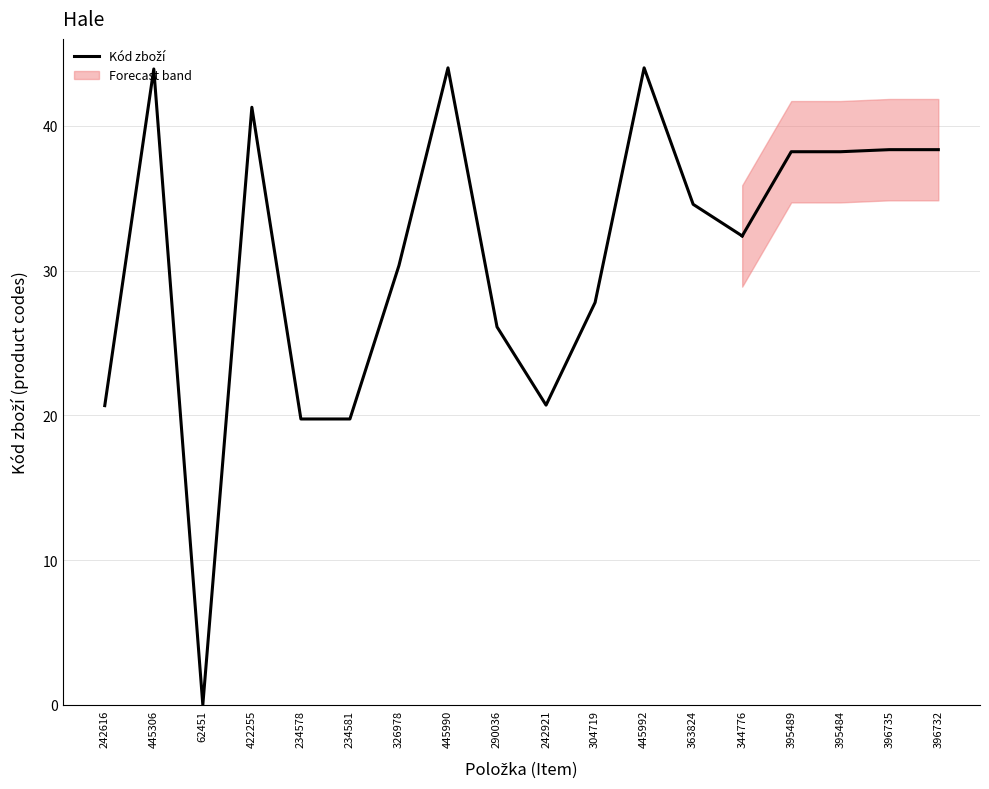

What is the value of the 4th point from the left?

41.3